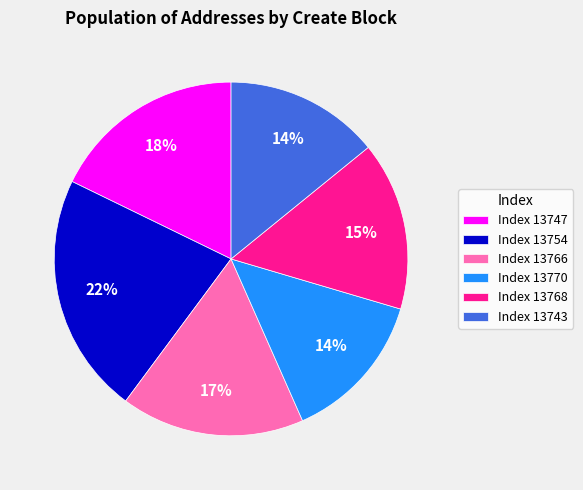

Combined, do Index 13754 and Index 13743 account for over 50%?

No